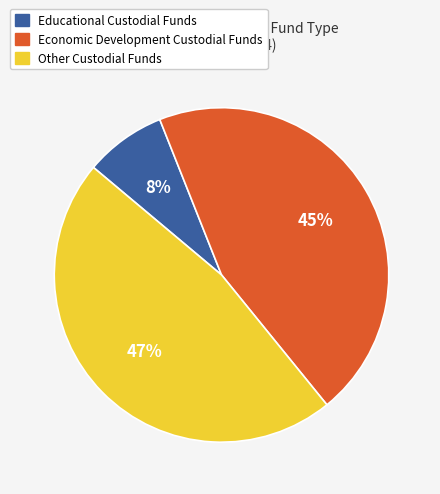

To the nearest percent, what is the difference between the largest and smallest slice percentages?

39%